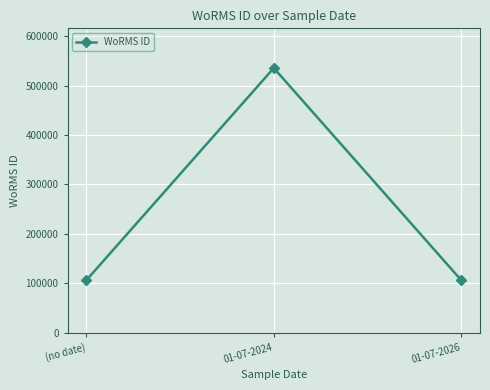

Read the value at 01-07-2026, to the nearest 10.

106220